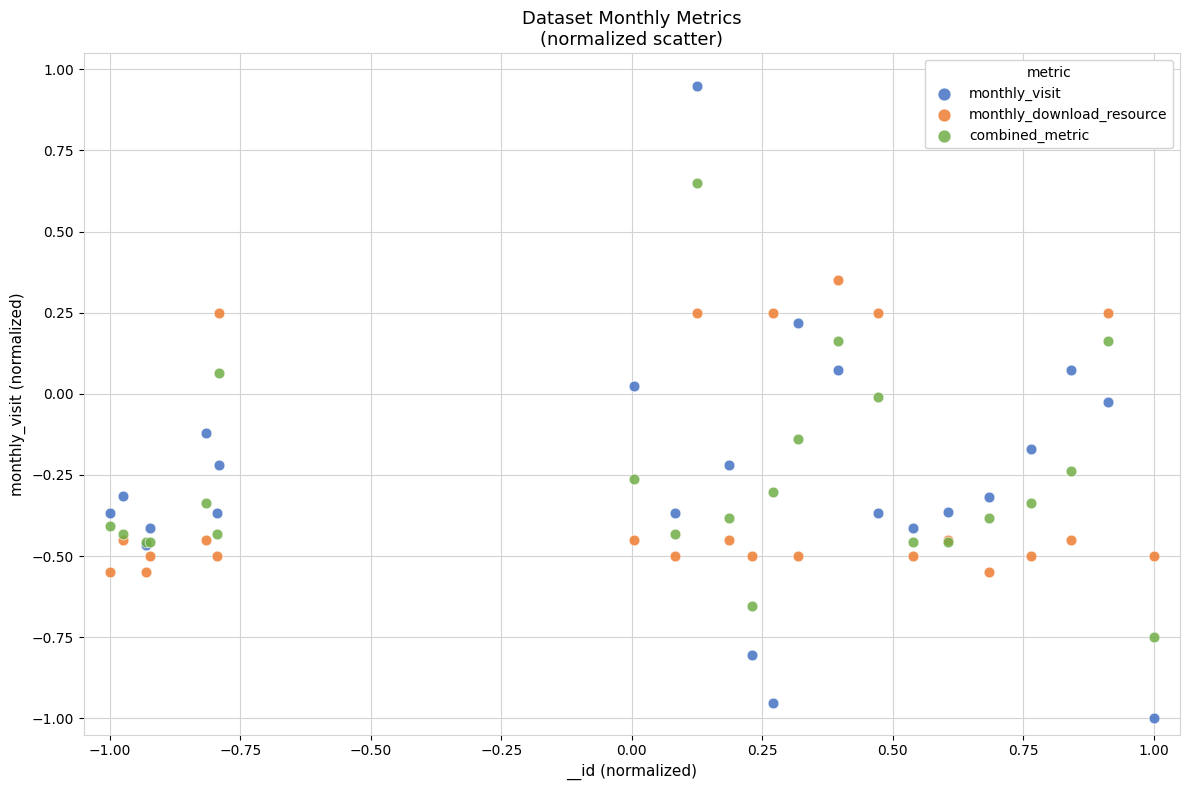

Which series contains the highest Y value?

monthly_visit